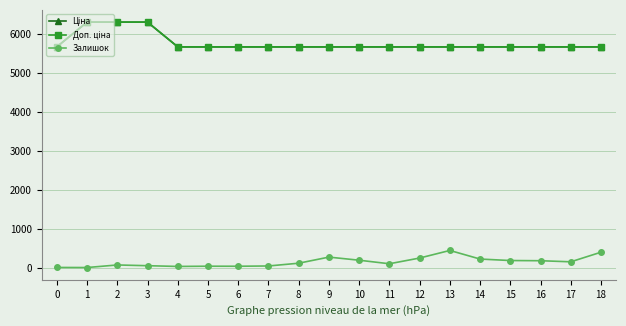

True or false: Ціна has a value of 9189.4 at 14.

False